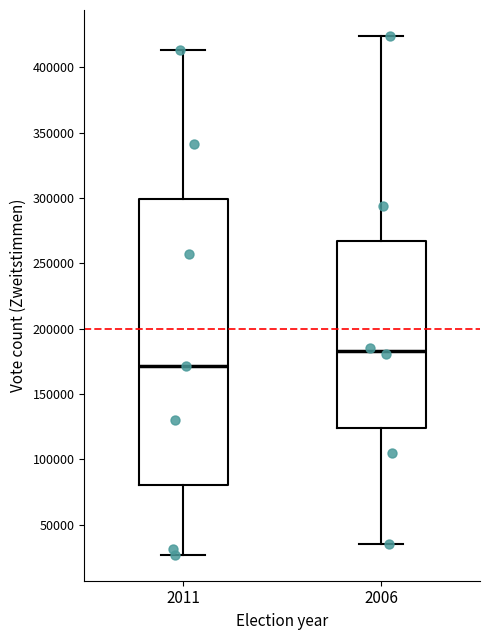

Which box is the tallest, from its lower edge to its upper edge?

2011